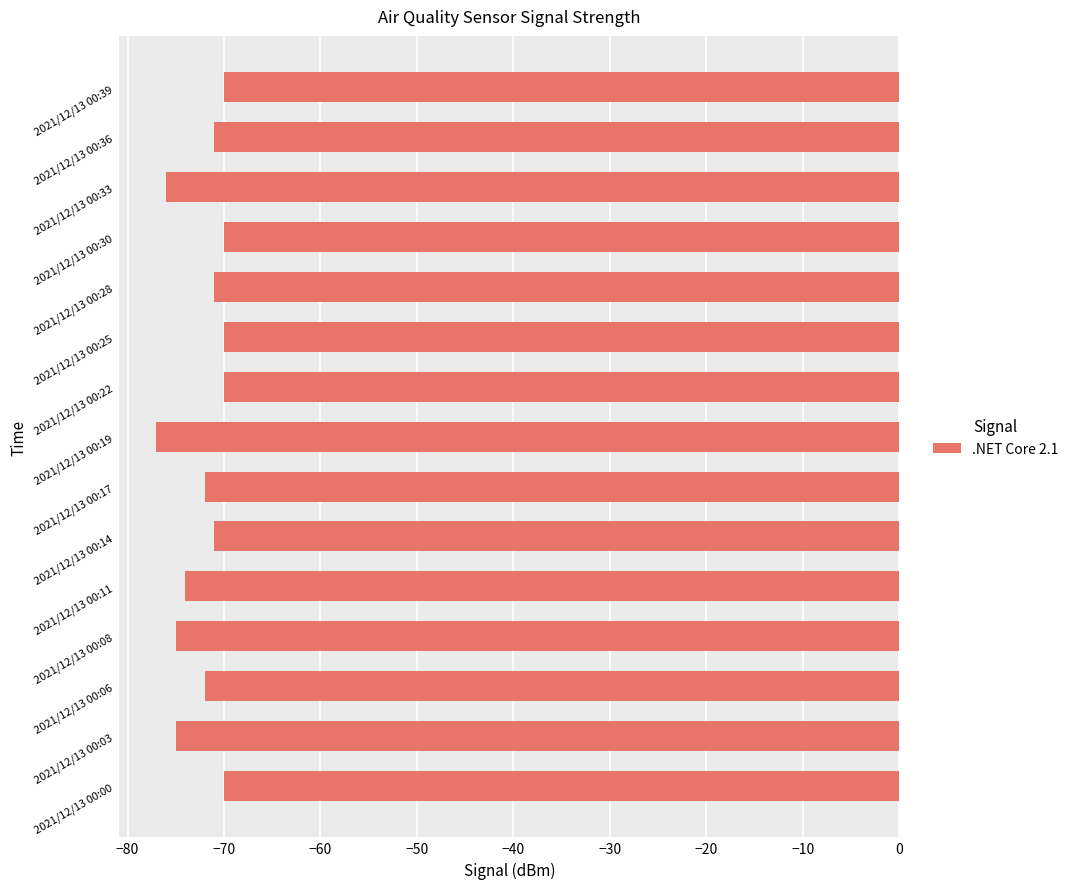

Reading bottom to top, what are all the values shown in this chart?

-70	-75	-72	-75	-74	-71	-72	-77	-70	-70	-71	-70	-76	-71	-70